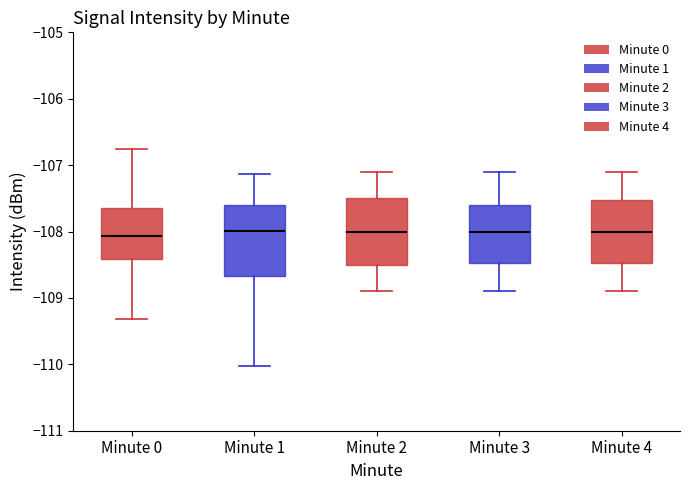

Reading left to right, read every box against the y-axis: the position of its median line, the range the box covers, and the ends of its whiskers. The values are not printed on the chart, so give them approximately, as read against the axis.

Minute 0: median -108.1, box -108.4 to -107.6, whiskers -109.3 to -106.8
Minute 1: median -108.0, box -108.7 to -107.6, whiskers -110.0 to -107.1
Minute 2: median -108.0, box -108.5 to -107.5, whiskers -108.9 to -107.1
Minute 3: median -108.0, box -108.5 to -107.6, whiskers -108.9 to -107.1
Minute 4: median -108.0, box -108.5 to -107.5, whiskers -108.9 to -107.1